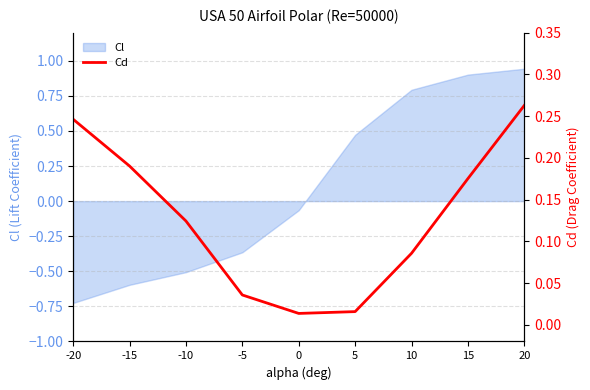

At which label does Cl reach its minimum?

-20